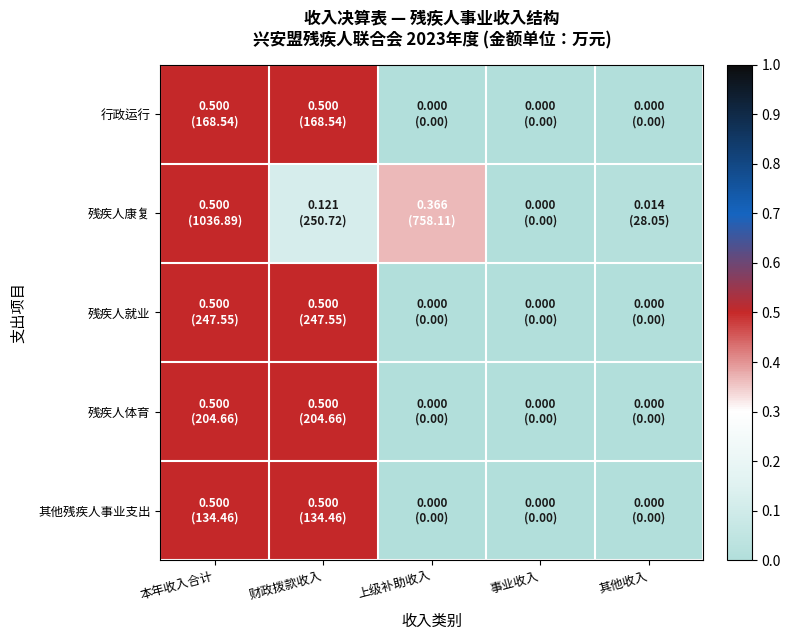

Count the number of data series in this chart.

5